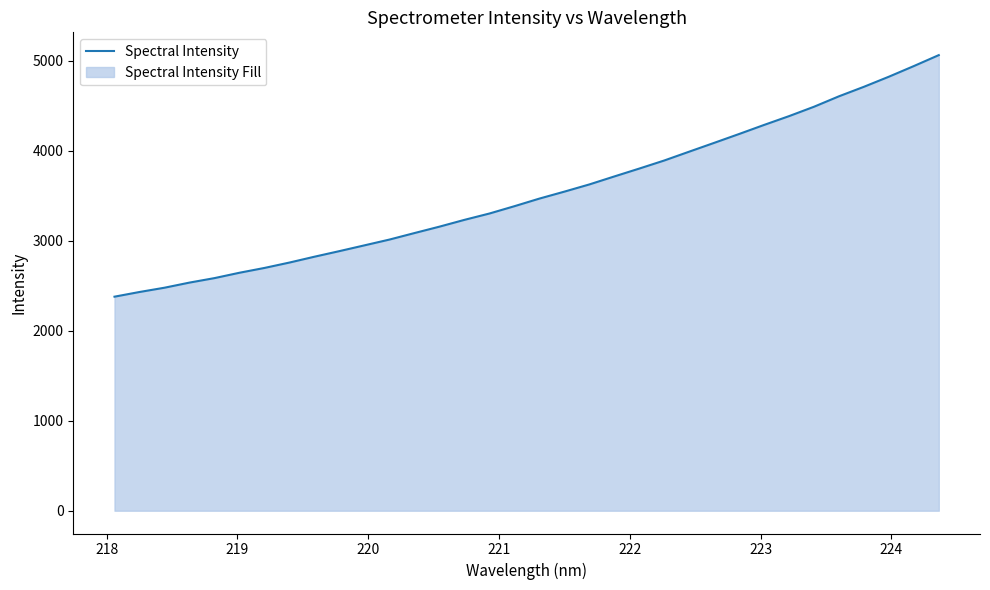

What is the greatest value displayed?

5060.9